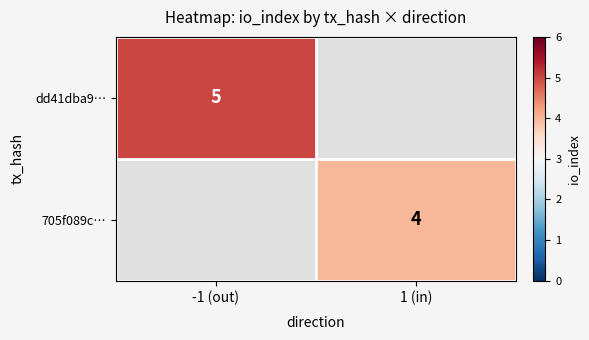

True or false: 705f089c… has a value of 2 at 1 (in).

False